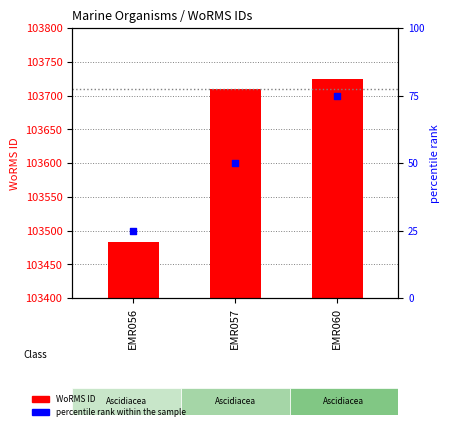

Which series has the widest spread of Y values?

WoRMS ID